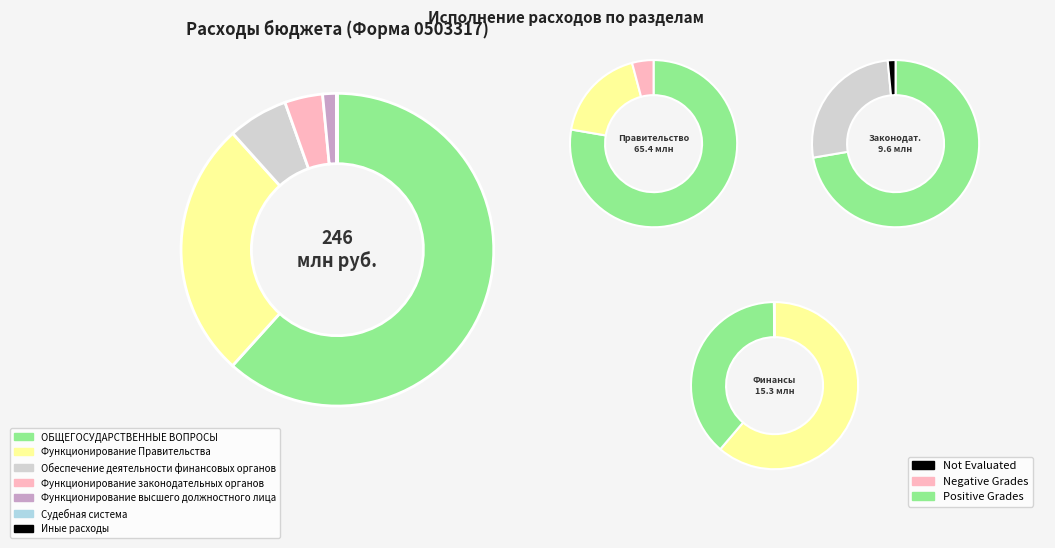

The Обеспечение деятельности финансовых органов slice represents 6% of the pie. True or false?

True